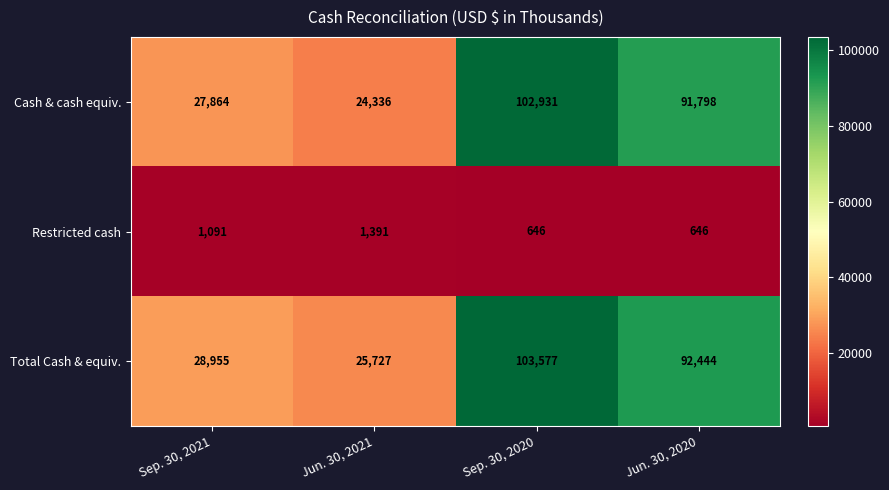

Reading left to right, list all the values displayed in this chart.

Cash & cash equiv.: Sep. 30, 2021=27864	Jun. 30, 2021=24336	Sep. 30, 2020=102931	Jun. 30, 2020=91798
Restricted cash: Sep. 30, 2021=1091	Jun. 30, 2021=1391	Sep. 30, 2020=646	Jun. 30, 2020=646
Total Cash & equiv.: Sep. 30, 2021=28955	Jun. 30, 2021=25727	Sep. 30, 2020=103577	Jun. 30, 2020=92444